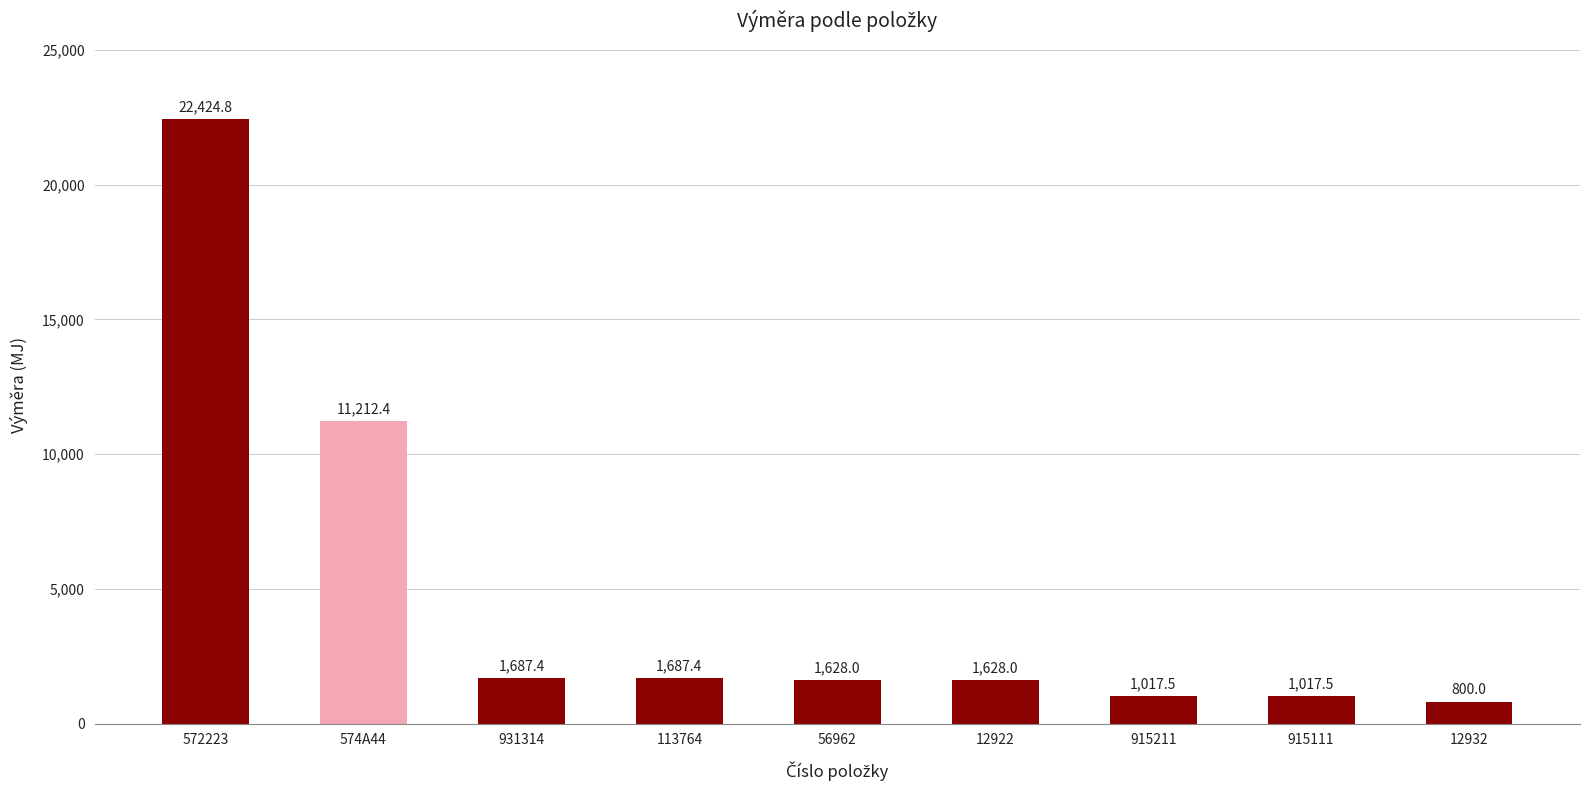

What is the greatest value displayed?

22424.8